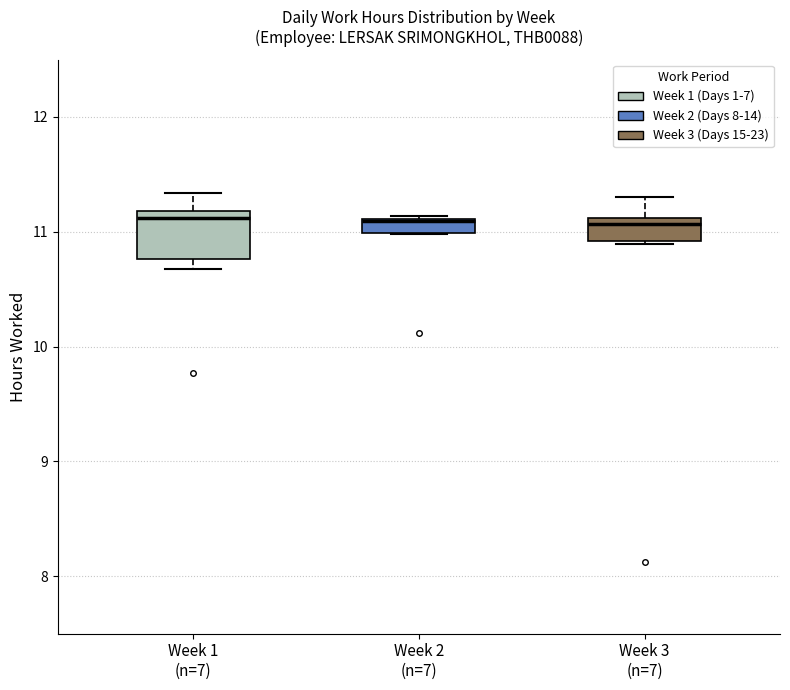

Where is the upper edge of the box for Week 2 (n=7) on the y-axis? The values are not printed on the chart, so give them approximately, as read against the axis.

11.1